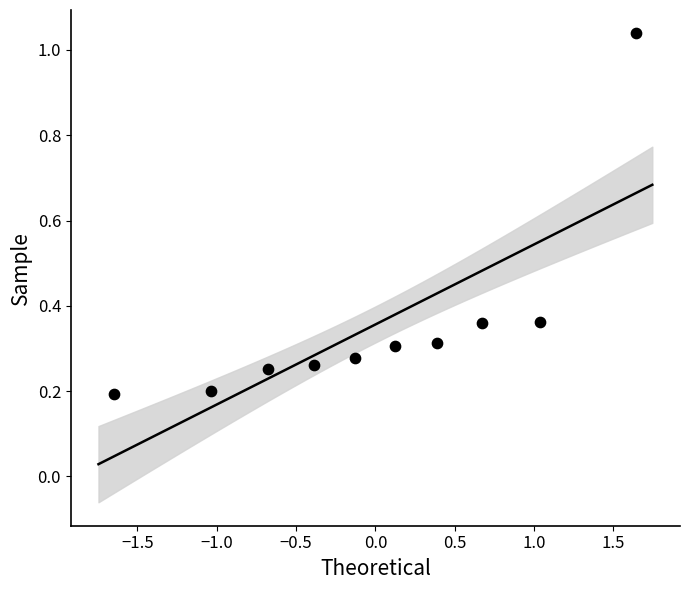

What is the range of Y values (max minus min)?

0.8